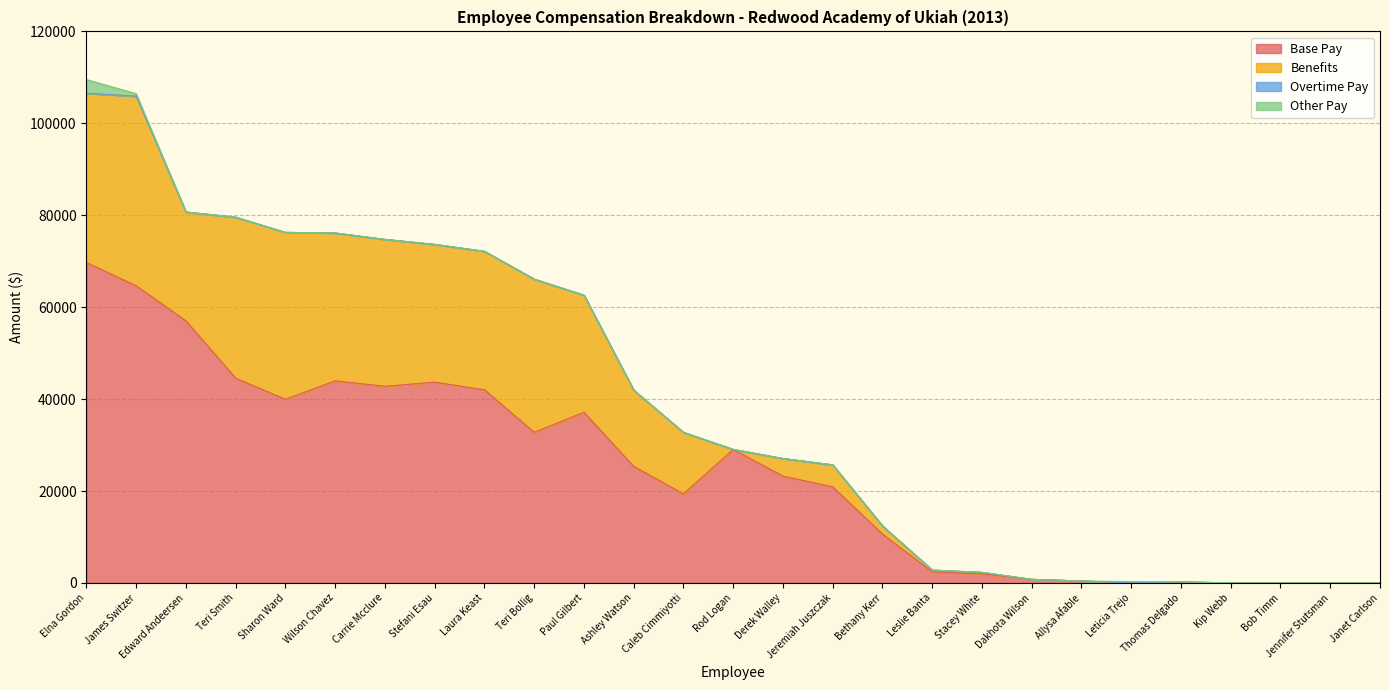

The value of Base Pay at Jennifer Stutsman is 36255.2. True or false?

False